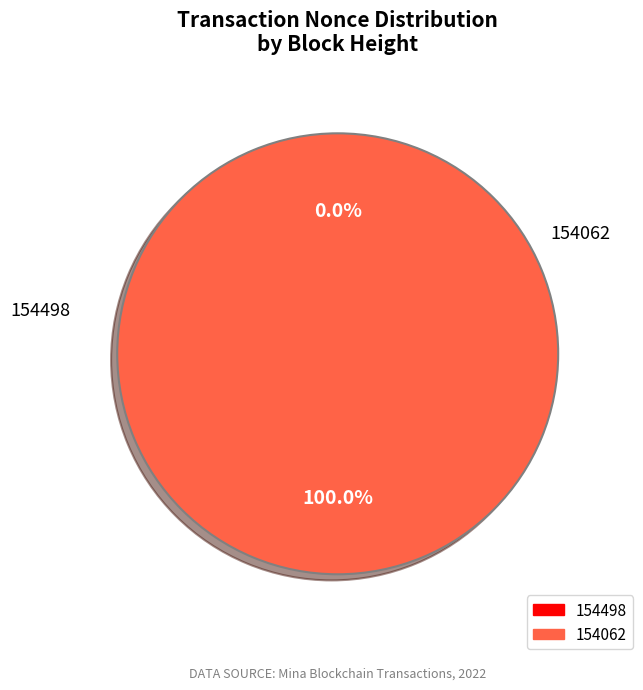

Combined, what portion of the pie is 154062 and 154498?

100.0%